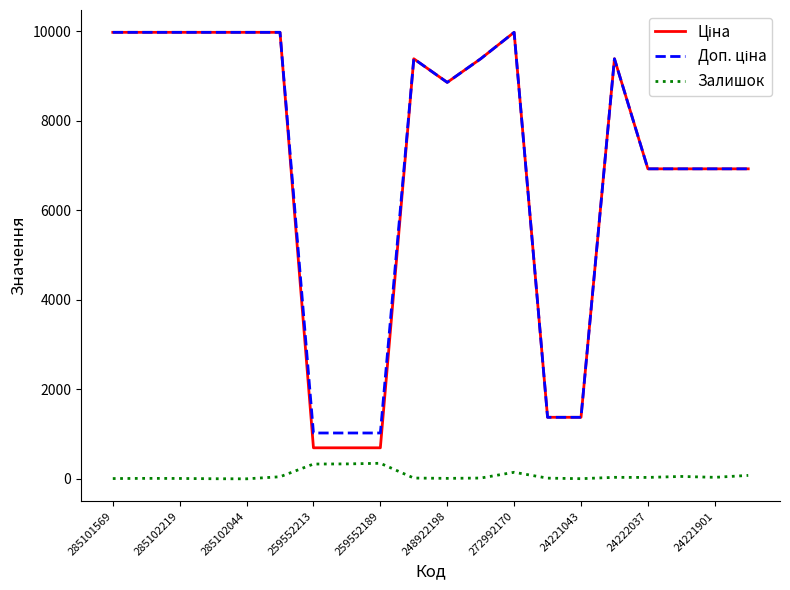

What is the minimum value shown in the chart?

1.0